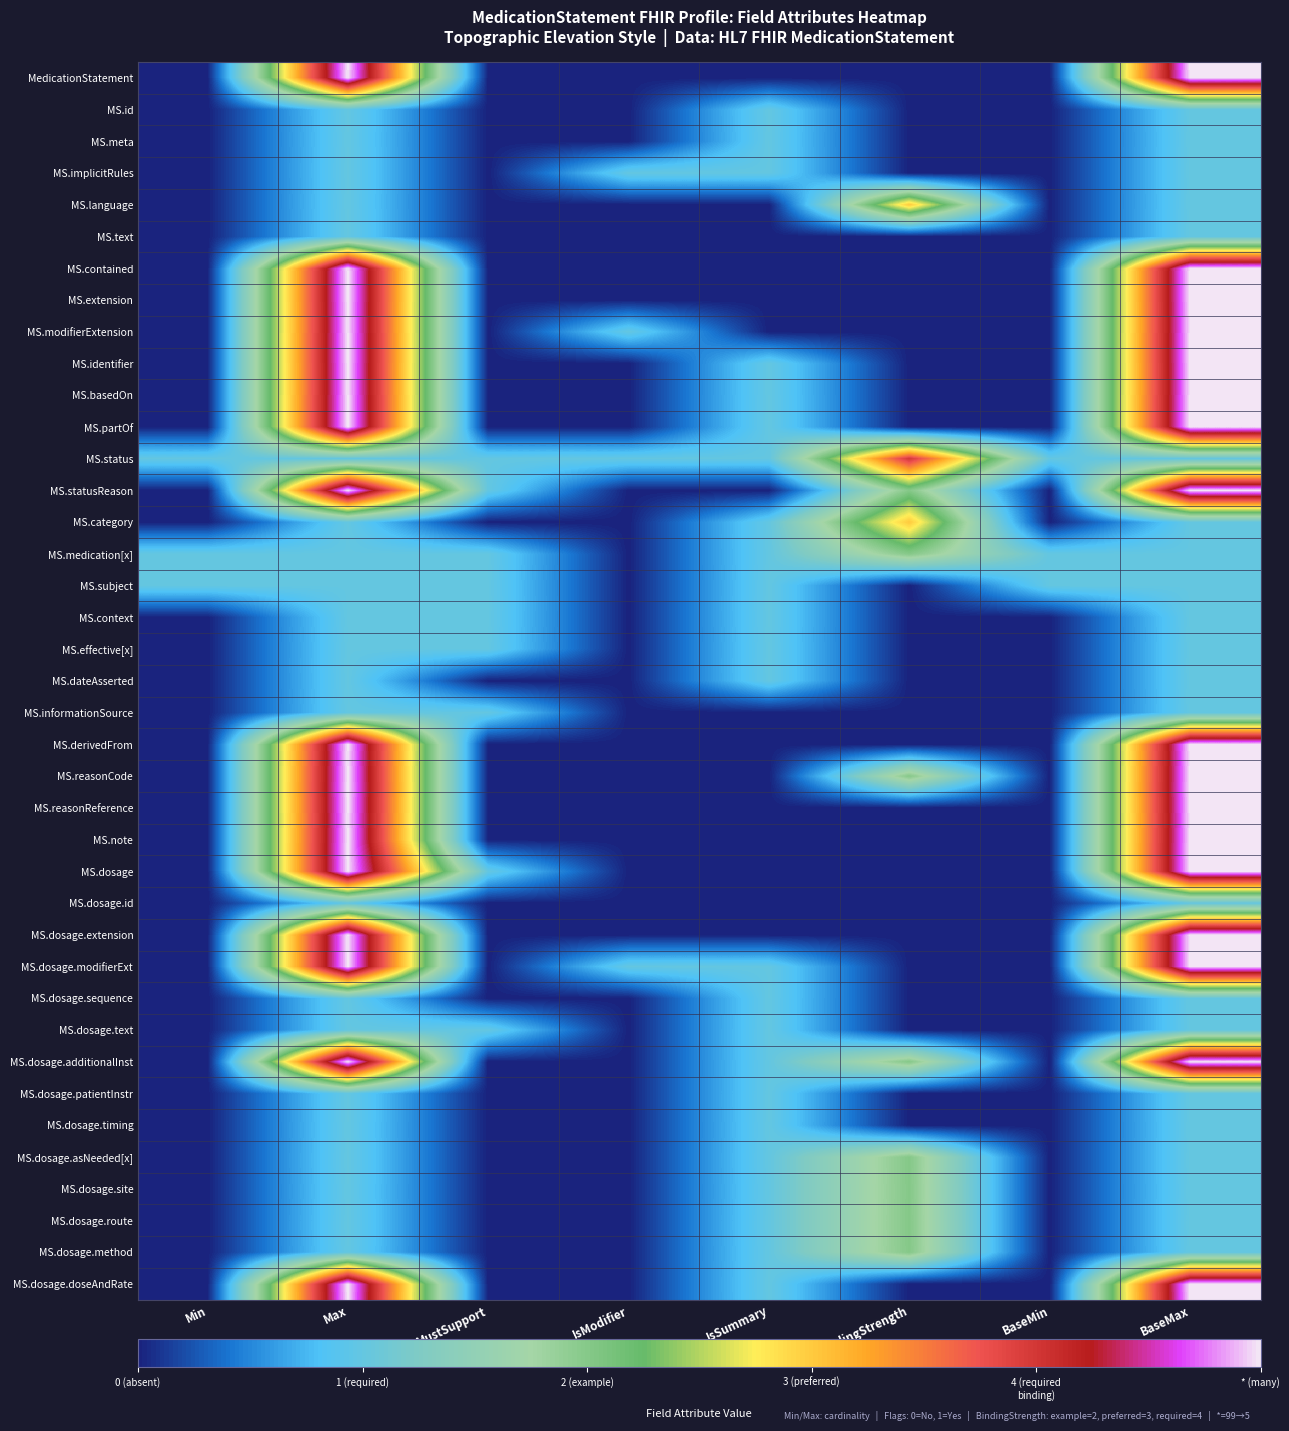

Between BaseMin and BaseMax, which series saw the biggest shift?

MedicationStatement